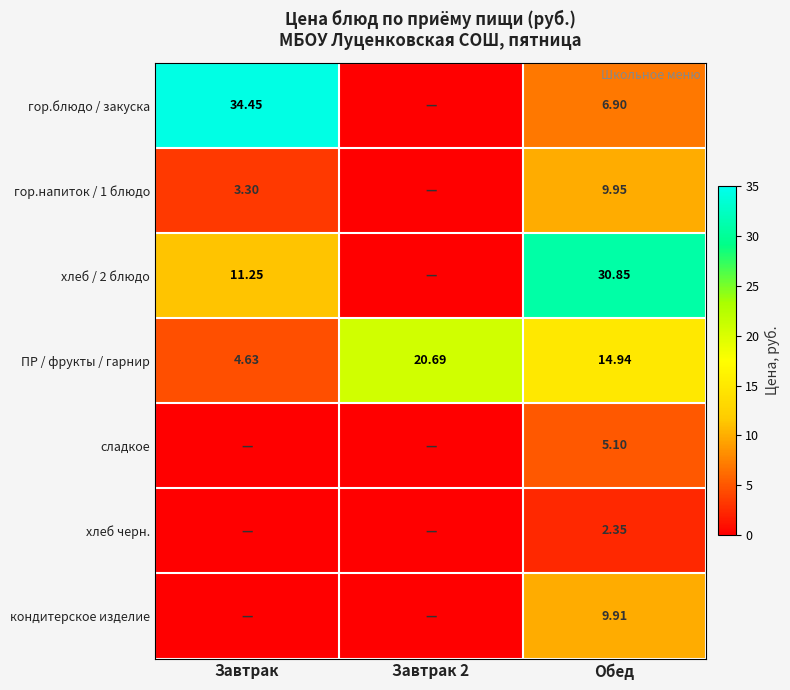

At which label does ПР / фрукты / гарнир reach its minimum?

Завтрак